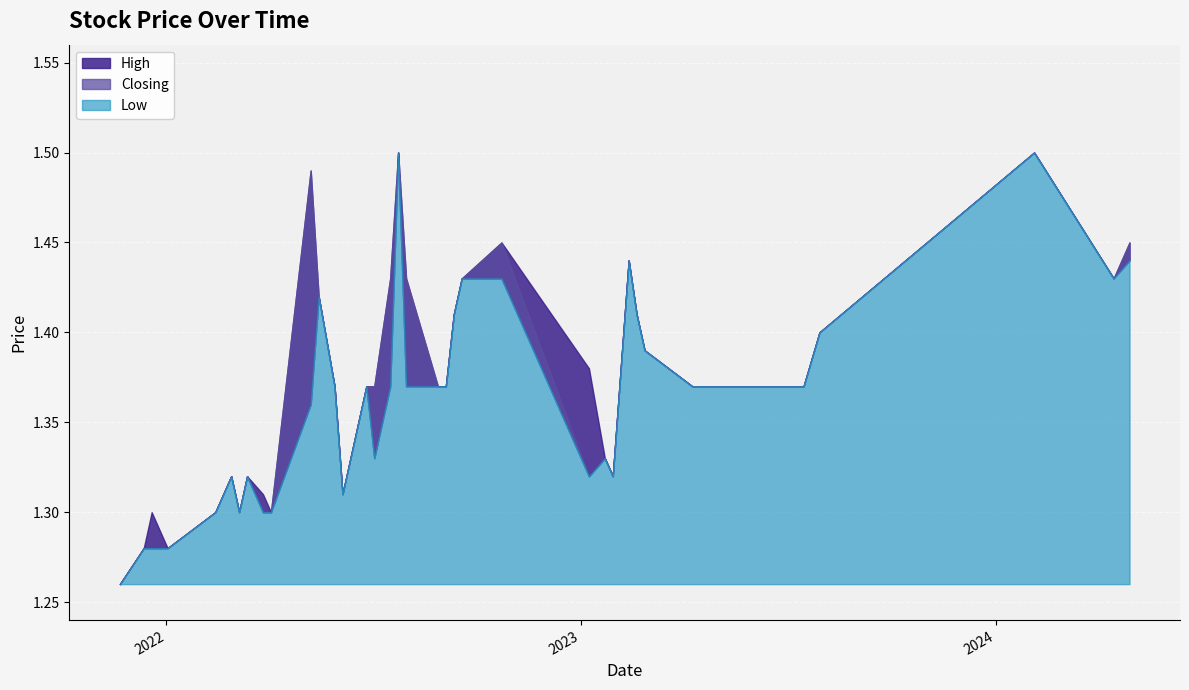

Which series has the largest total across all categories?

High